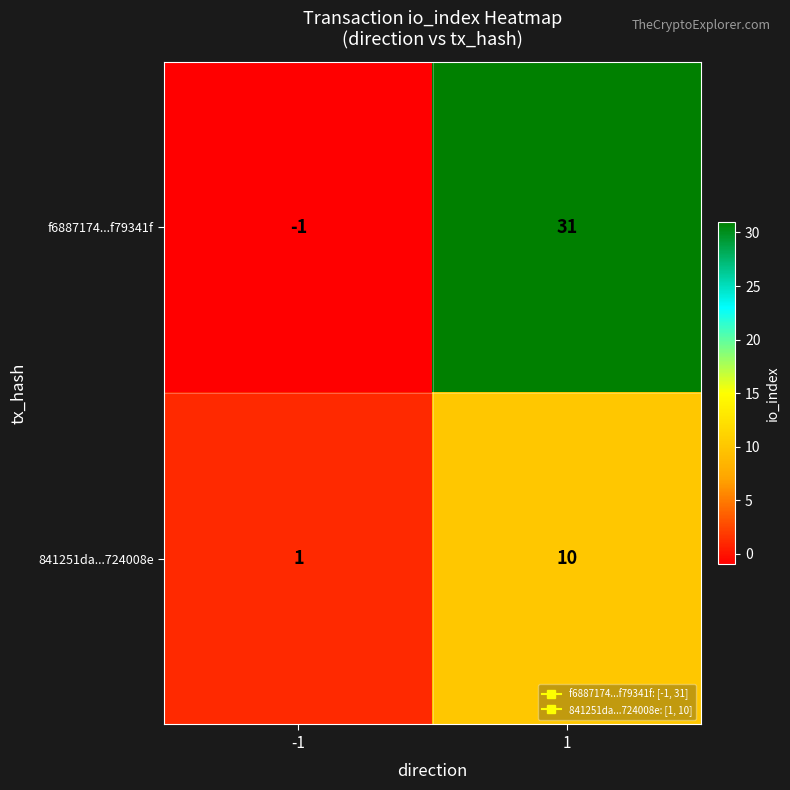

What is the sum of all 841251da...724008e values?

11